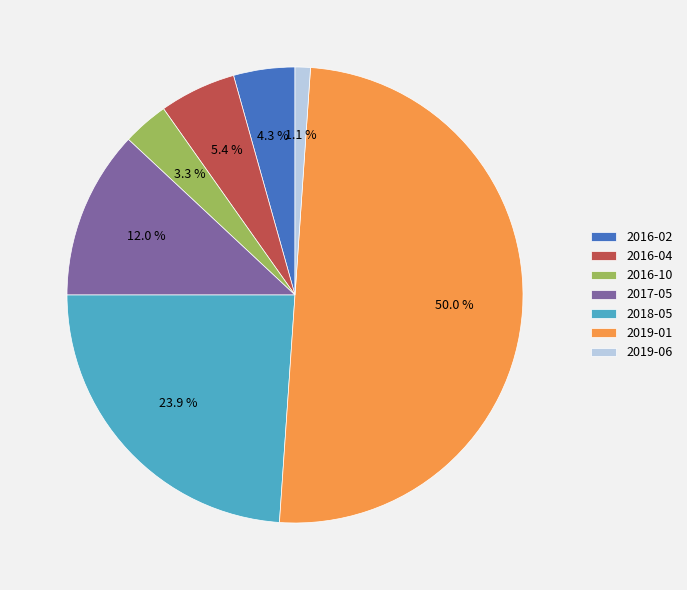

Is 2016-04 the majority of the pie?

No